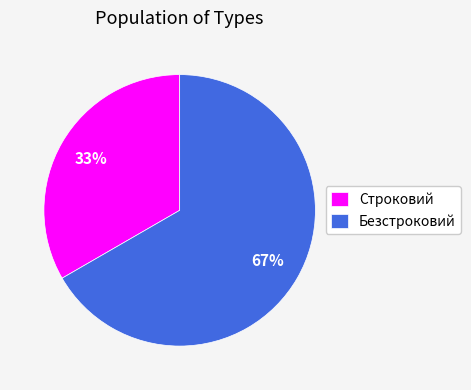

Combined, do Безстроковий and Строковий account for over 50%?

Yes